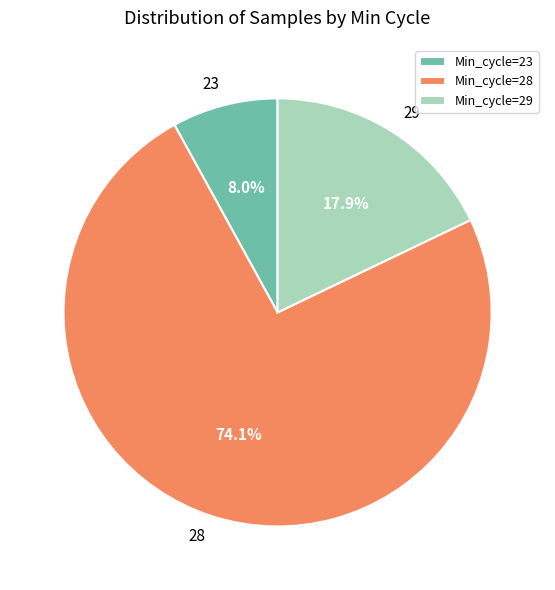

Between Min_cycle=29 and Min_cycle=23, which is larger?

Min_cycle=29